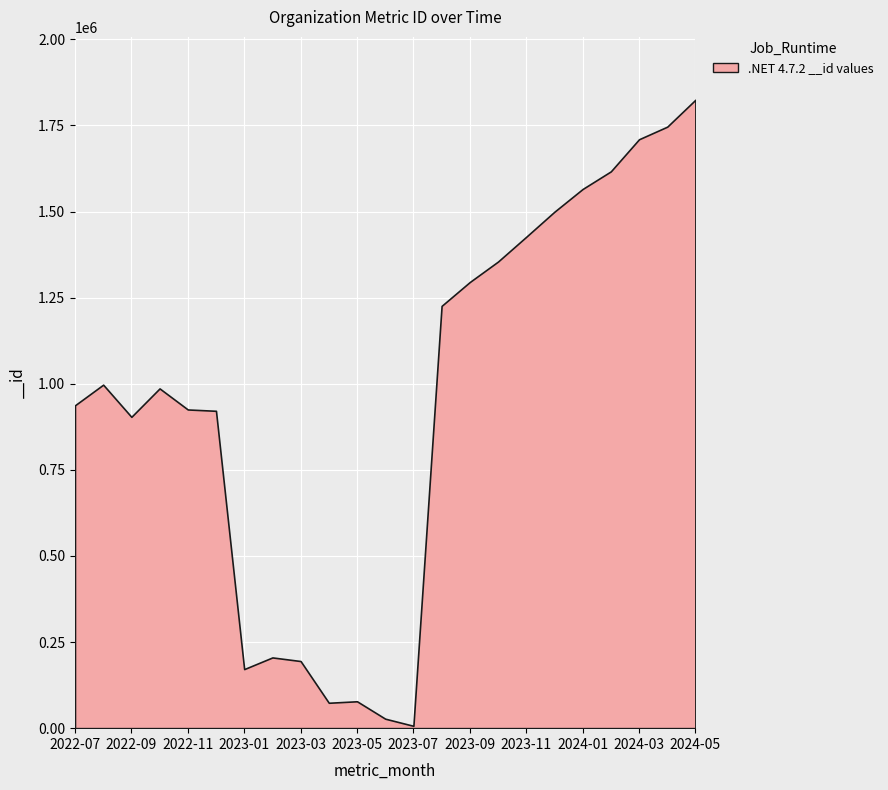

How many series are shown in this chart?

1